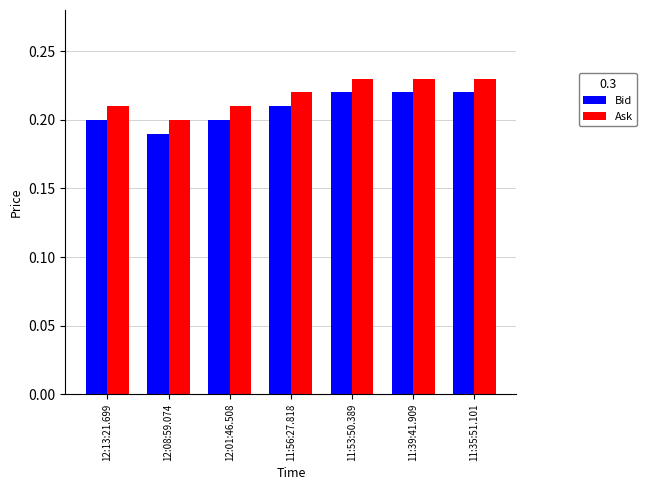

Count the Bid values in the range 0 to 1.

7